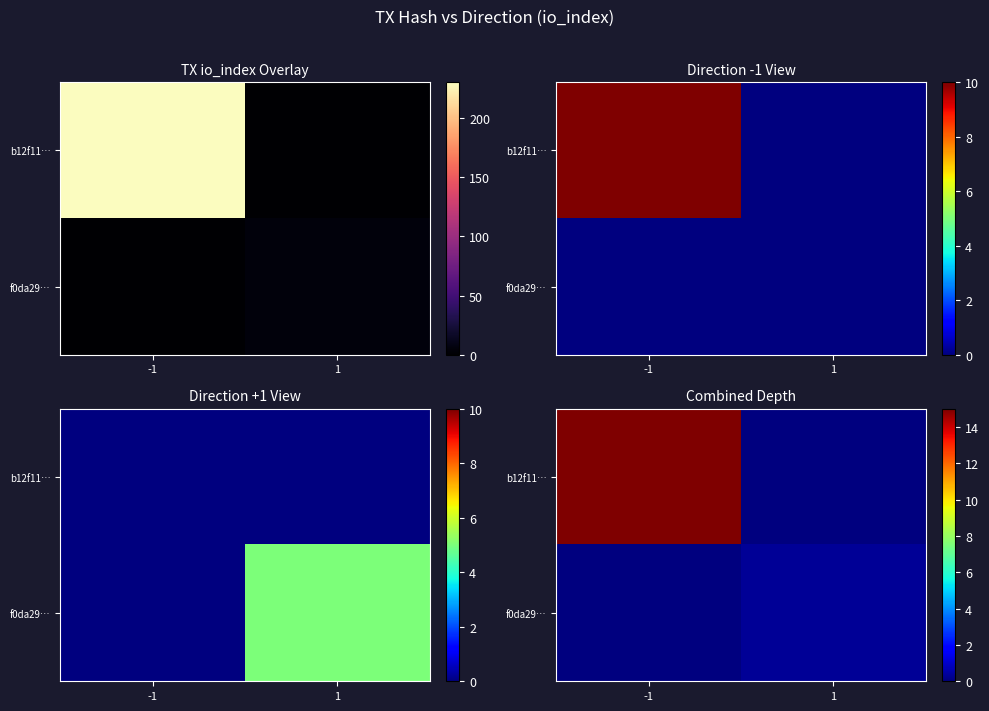

What is the total value across all series at 1?

0.3